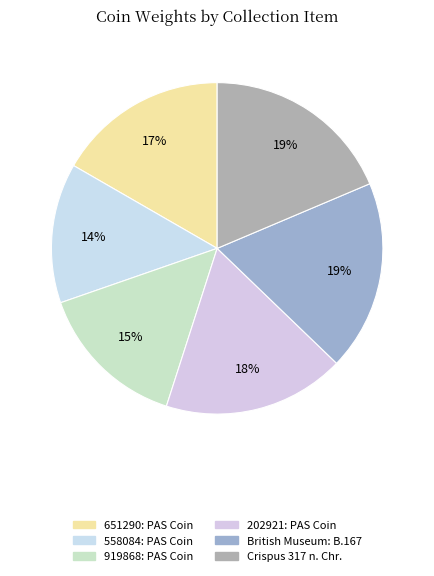

What is the ratio of the value at 651290: PAS Coin to the value at 919868: PAS Coin?

1.1